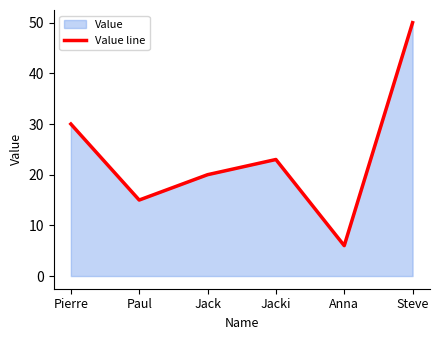

Rank the categories by value from highest to lowest.

Steve, Pierre, Jacki, Jack, Paul, Anna